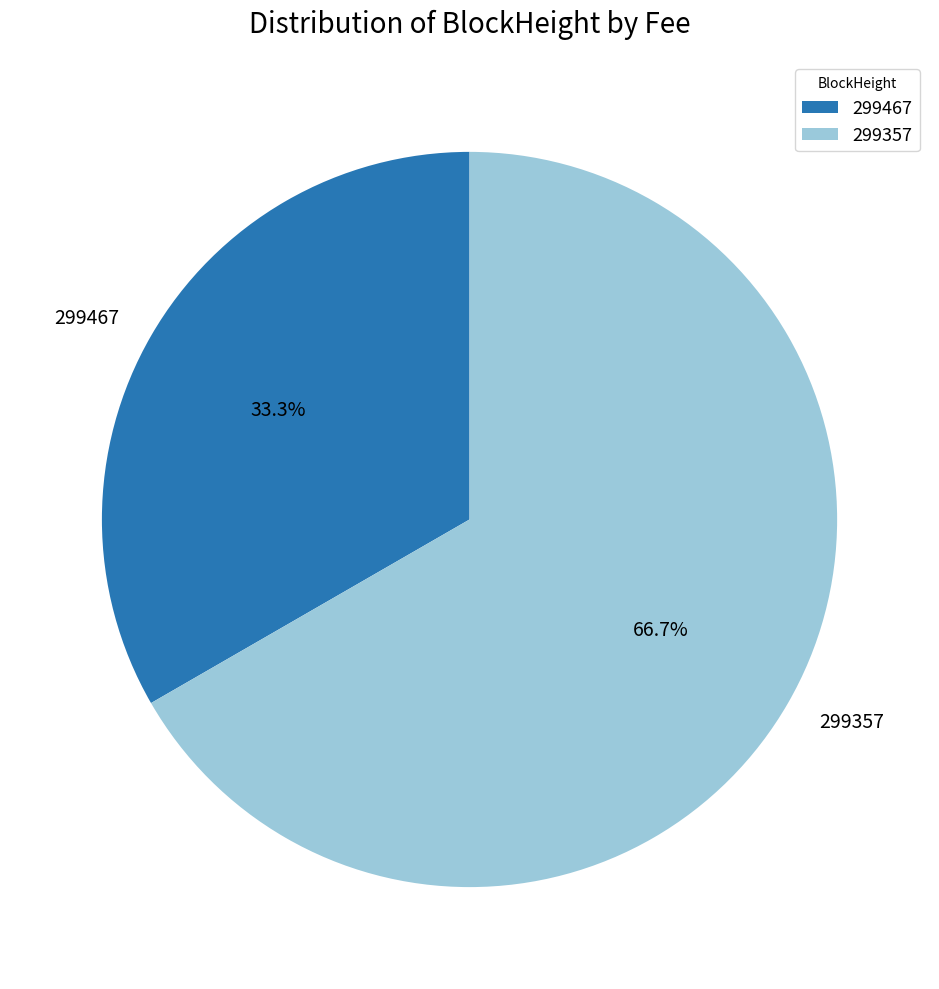

Is there a majority slice in this chart?

Yes